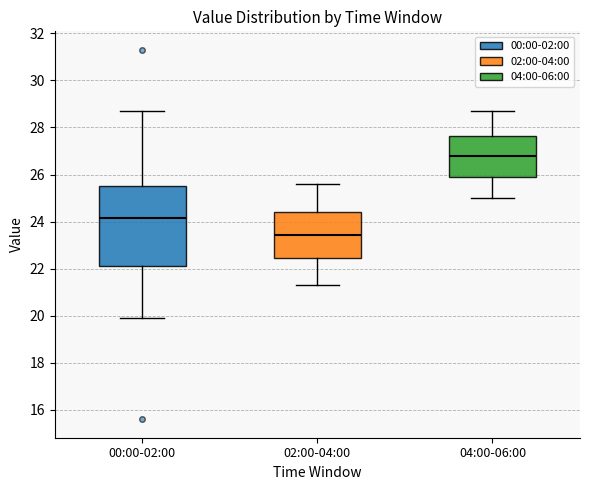

Where is the upper edge of the box for 02:00-04:00 on the y-axis? The values are not printed on the chart, so give them approximately, as read against the axis.

24.4